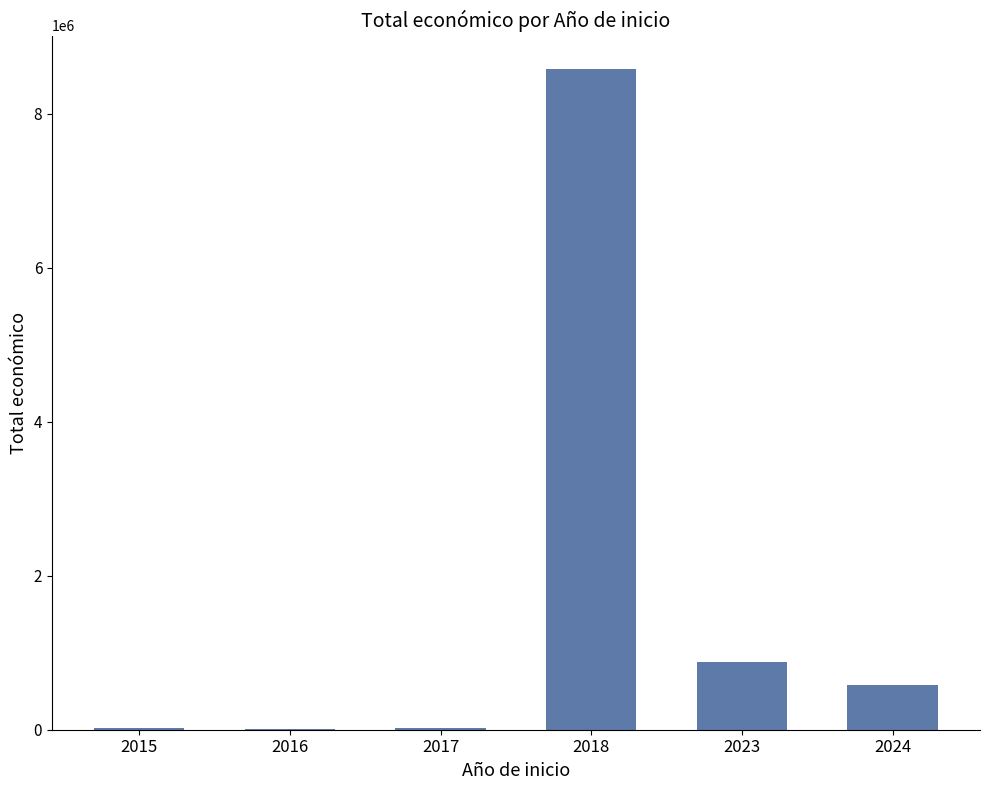

What is the sum of the values at 2023 and 2016?

885067